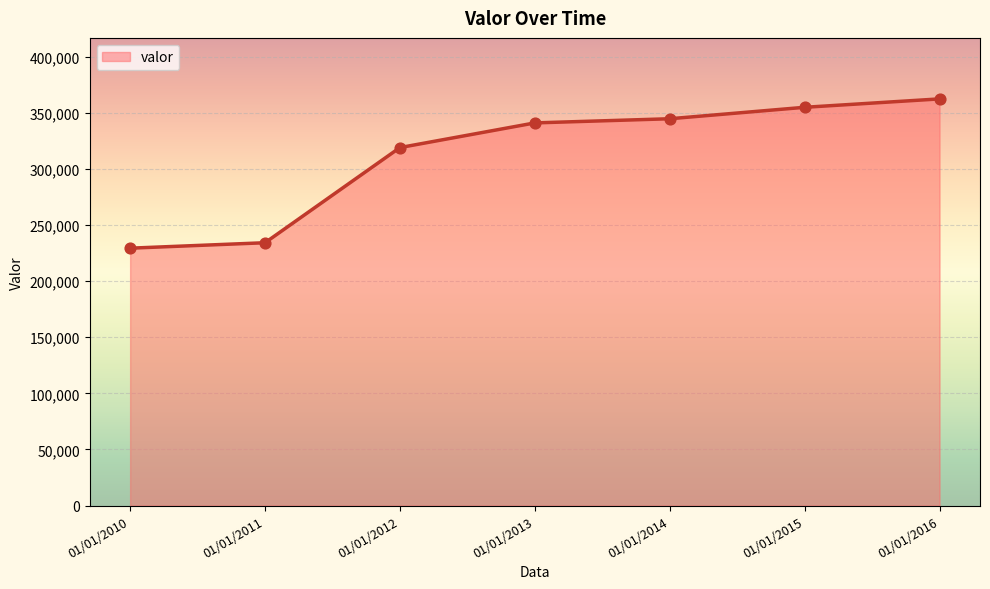

What is the change in value from 01/01/2012 to 01/01/2014?

+25684